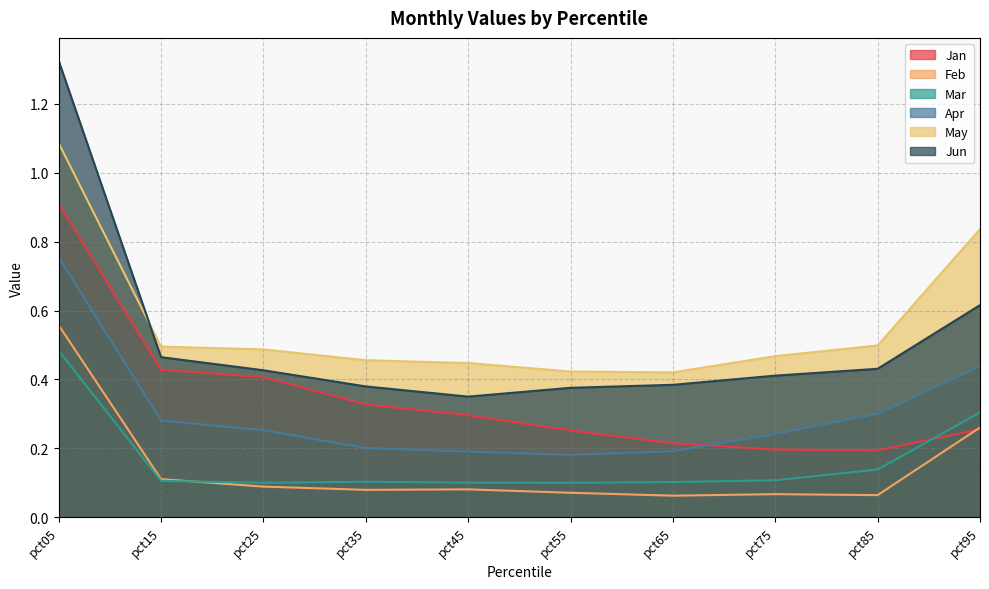

What is the sum of the Jan values at pct85 and pct35?

0.5